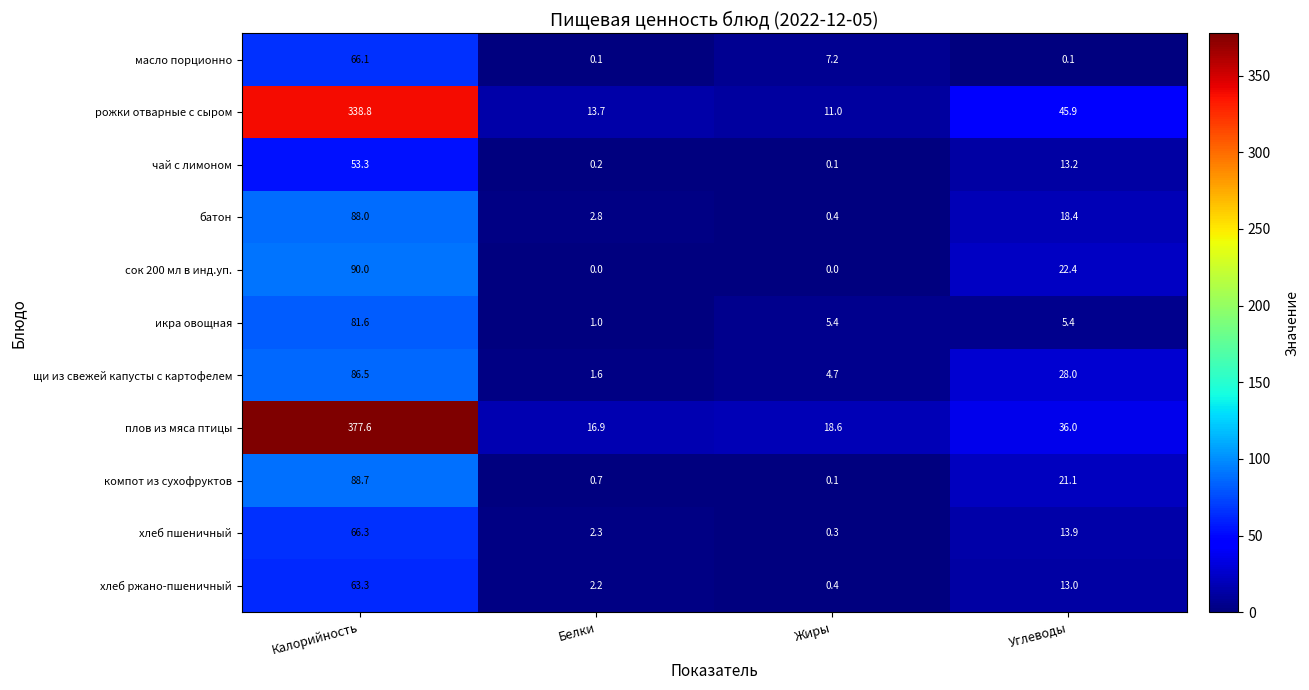

What is the total value across all series at Белки?

41.5